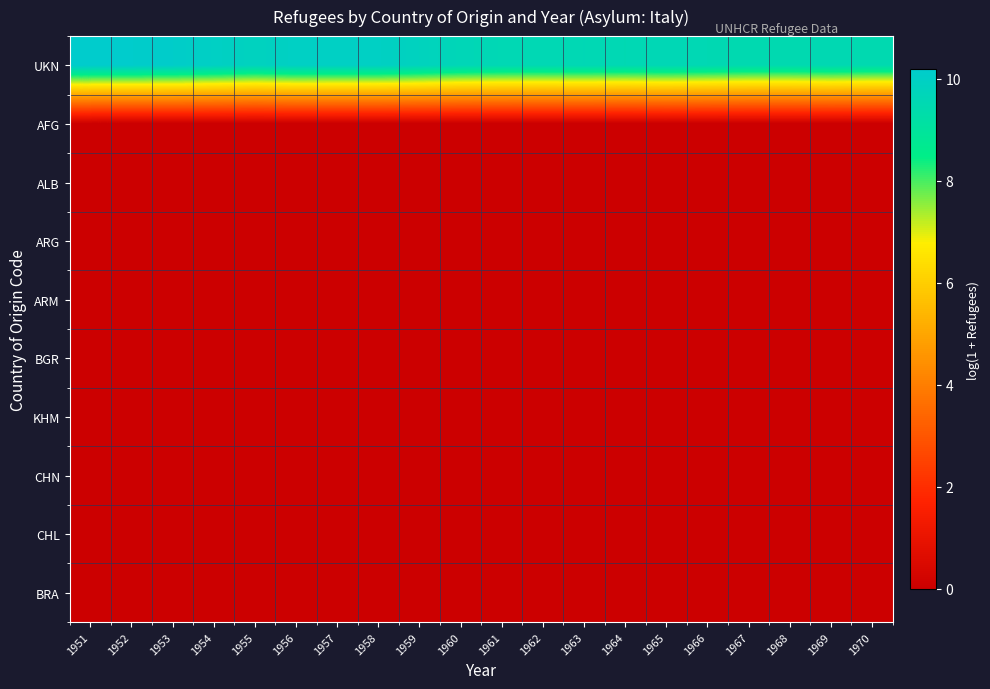

Reading left to right, transcribe all the data shown in this chart.

UKN: 1951=10.2	1952=10.1	1953=10.1	1954=10.0	1955=9.8	1956=10.0	1957=10.0	1958=10.0	1959=9.8	1960=9.6	1961=9.6	1962=9.6	1963=9.6	1964=9.5	1965=9.6	1966=9.5	1967=9.5	1968=9.5	1969=9.5	1970=9.5
AFG: 1951=0.0	1952=0.0	1953=0.0	1954=0.0	1955=0.0	1956=0.0	1957=0.0	1958=0.0	1959=0.0	1960=0.0	1961=0.0	1962=0.0	1963=0.0	1964=0.0	1965=0.0	1966=0.0	1967=0.0	1968=0.0	1969=0.0	1970=0.0
ALB: 1951=0.0	1952=0.0	1953=0.0	1954=0.0	1955=0.0	1956=0.0	1957=0.0	1958=0.0	1959=0.0	1960=0.0	1961=0.0	1962=0.0	1963=0.0	1964=0.0	1965=0.0	1966=0.0	1967=0.0	1968=0.0	1969=0.0	1970=0.0
ARG: 1951=0.0	1952=0.0	1953=0.0	1954=0.0	1955=0.0	1956=0.0	1957=0.0	1958=0.0	1959=0.0	1960=0.0	1961=0.0	1962=0.0	1963=0.0	1964=0.0	1965=0.0	1966=0.0	1967=0.0	1968=0.0	1969=0.0	1970=0.0
ARM: 1951=0.0	1952=0.0	1953=0.0	1954=0.0	1955=0.0	1956=0.0	1957=0.0	1958=0.0	1959=0.0	1960=0.0	1961=0.0	1962=0.0	1963=0.0	1964=0.0	1965=0.0	1966=0.0	1967=0.0	1968=0.0	1969=0.0	1970=0.0
BGR: 1951=0.0	1952=0.0	1953=0.0	1954=0.0	1955=0.0	1956=0.0	1957=0.0	1958=0.0	1959=0.0	1960=0.0	1961=0.0	1962=0.0	1963=0.0	1964=0.0	1965=0.0	1966=0.0	1967=0.0	1968=0.0	1969=0.0	1970=0.0
KHM: 1951=0.0	1952=0.0	1953=0.0	1954=0.0	1955=0.0	1956=0.0	1957=0.0	1958=0.0	1959=0.0	1960=0.0	1961=0.0	1962=0.0	1963=0.0	1964=0.0	1965=0.0	1966=0.0	1967=0.0	1968=0.0	1969=0.0	1970=0.0
CHN: 1951=0.0	1952=0.0	1953=0.0	1954=0.0	1955=0.0	1956=0.0	1957=0.0	1958=0.0	1959=0.0	1960=0.0	1961=0.0	1962=0.0	1963=0.0	1964=0.0	1965=0.0	1966=0.0	1967=0.0	1968=0.0	1969=0.0	1970=0.0
CHL: 1951=0.0	1952=0.0	1953=0.0	1954=0.0	1955=0.0	1956=0.0	1957=0.0	1958=0.0	1959=0.0	1960=0.0	1961=0.0	1962=0.0	1963=0.0	1964=0.0	1965=0.0	1966=0.0	1967=0.0	1968=0.0	1969=0.0	1970=0.0
BRA: 1951=0.0	1952=0.0	1953=0.0	1954=0.0	1955=0.0	1956=0.0	1957=0.0	1958=0.0	1959=0.0	1960=0.0	1961=0.0	1962=0.0	1963=0.0	1964=0.0	1965=0.0	1966=0.0	1967=0.0	1968=0.0	1969=0.0	1970=0.0